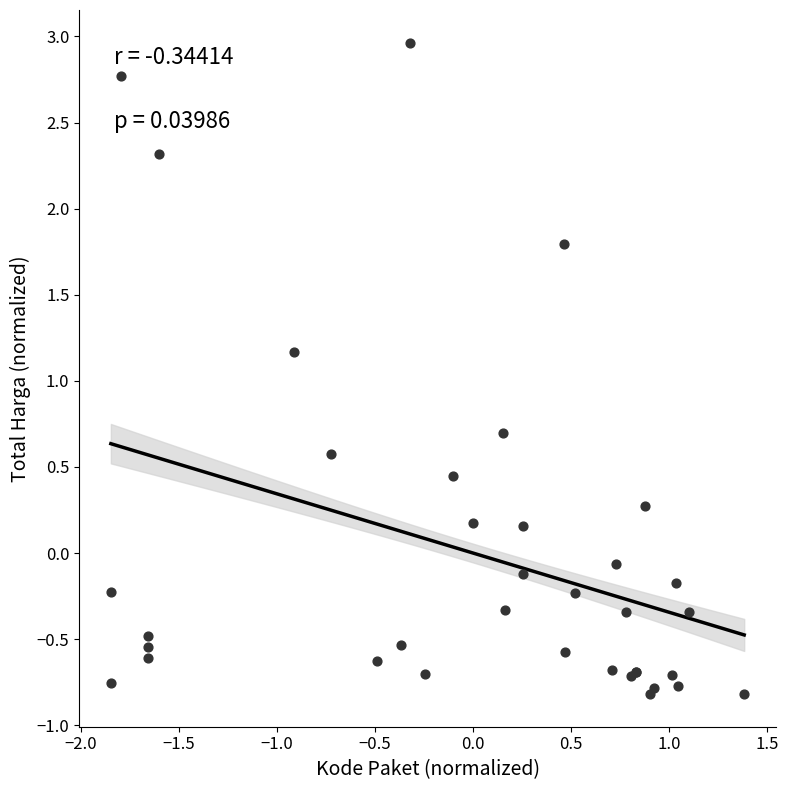

What Y value in the scatter plot is closest to 1?

1.2